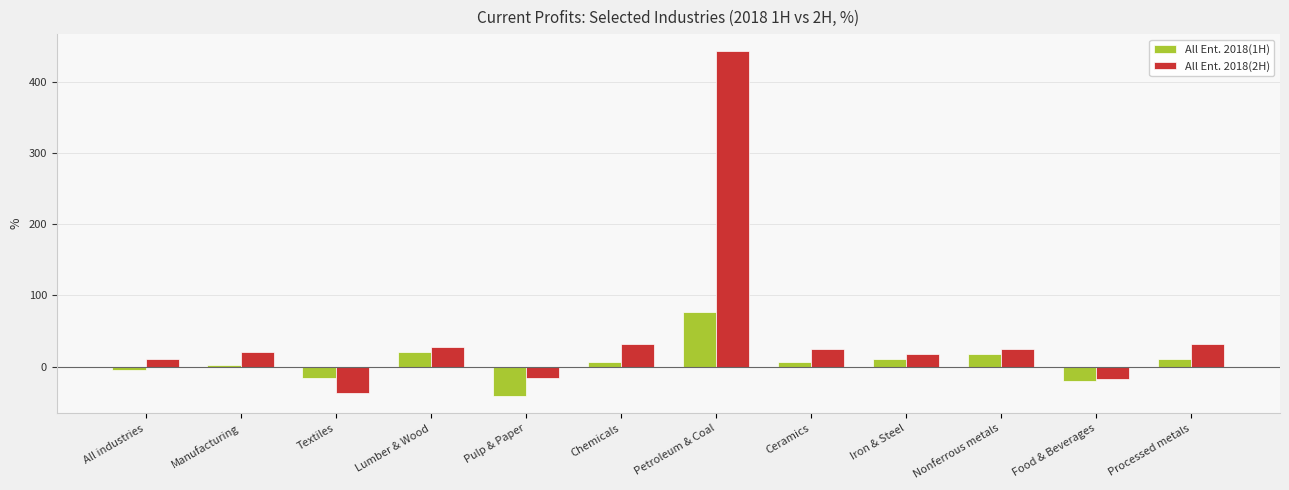

What is the sum of all All Ent. 2018(2H) values?

561.5